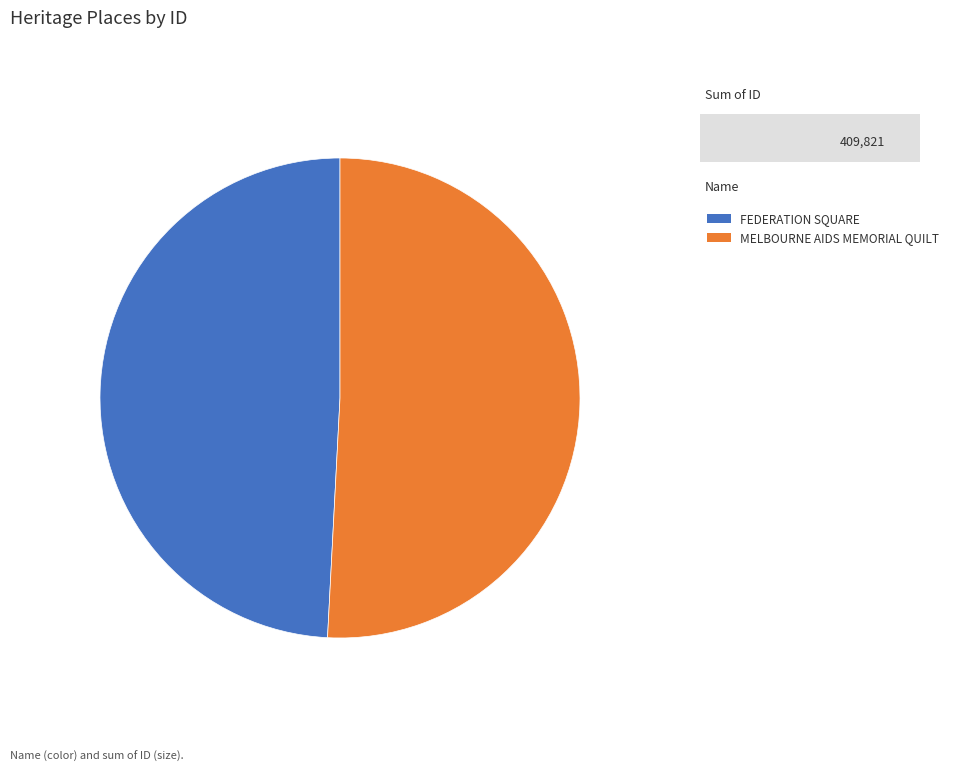

Approximately how many times larger is the value at MELBOURNE AIDS MEMORIAL QUILT compared to FEDERATION SQUARE?

1.0